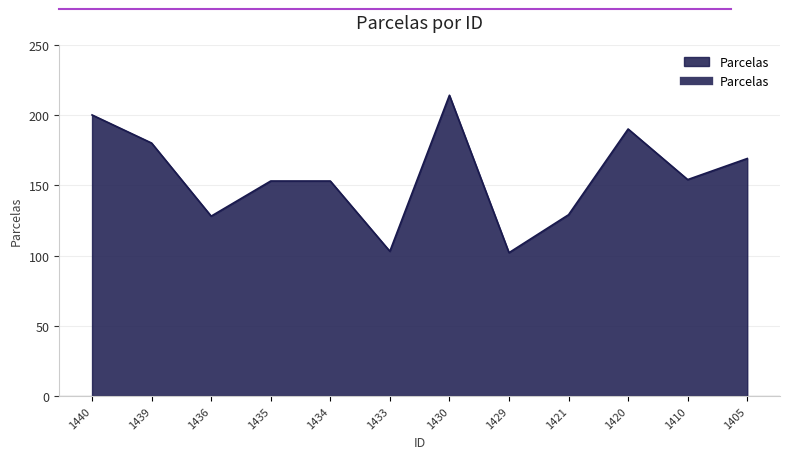

What value does the data have at 1440?

200